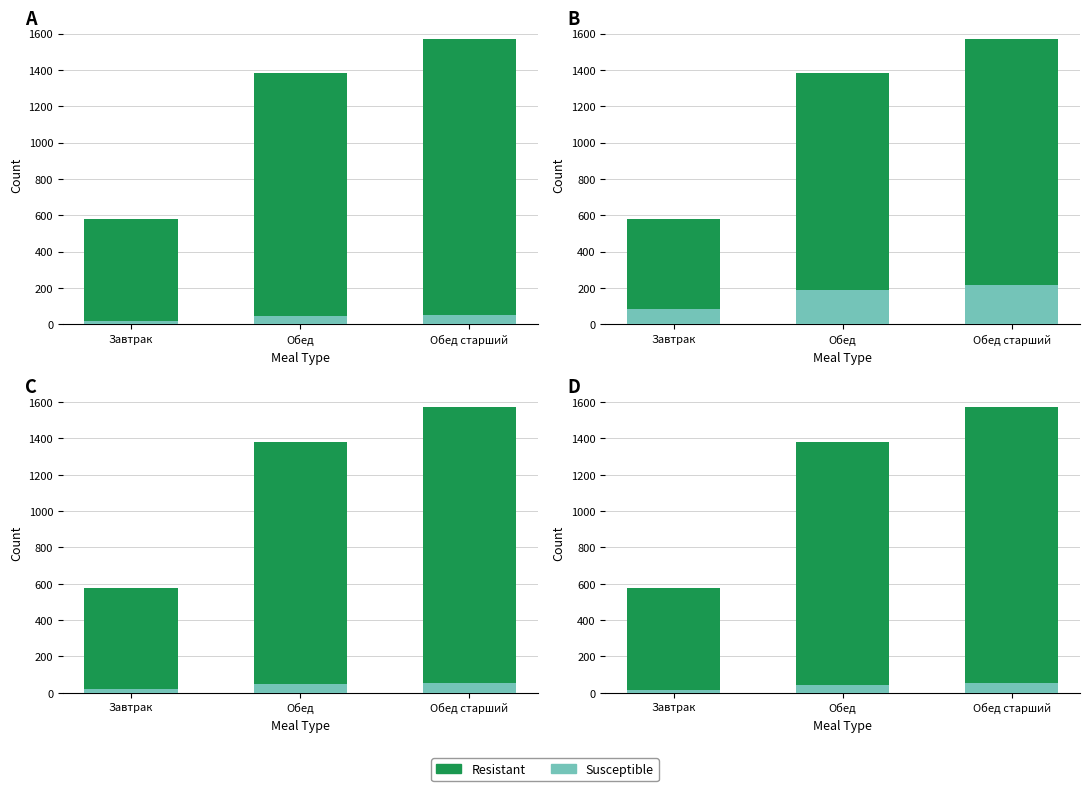

Which series has the largest range (max minus min)?

Resistant